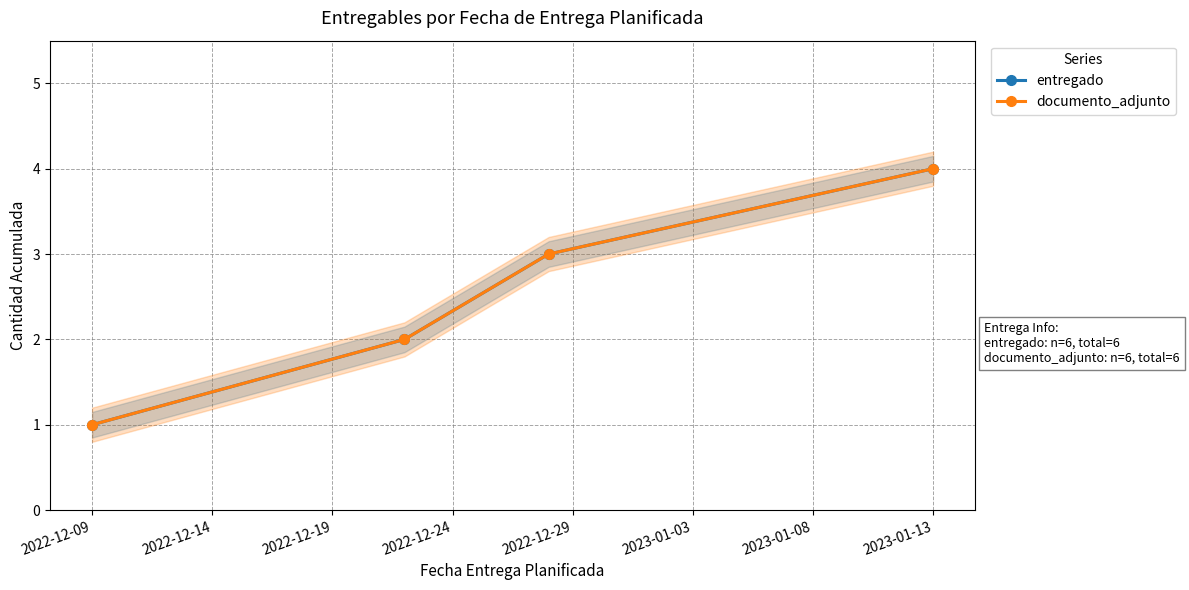

Is the value of documento_adjunto at 2022-12-04 greater than the value of entregado at 2022-12-09?

No